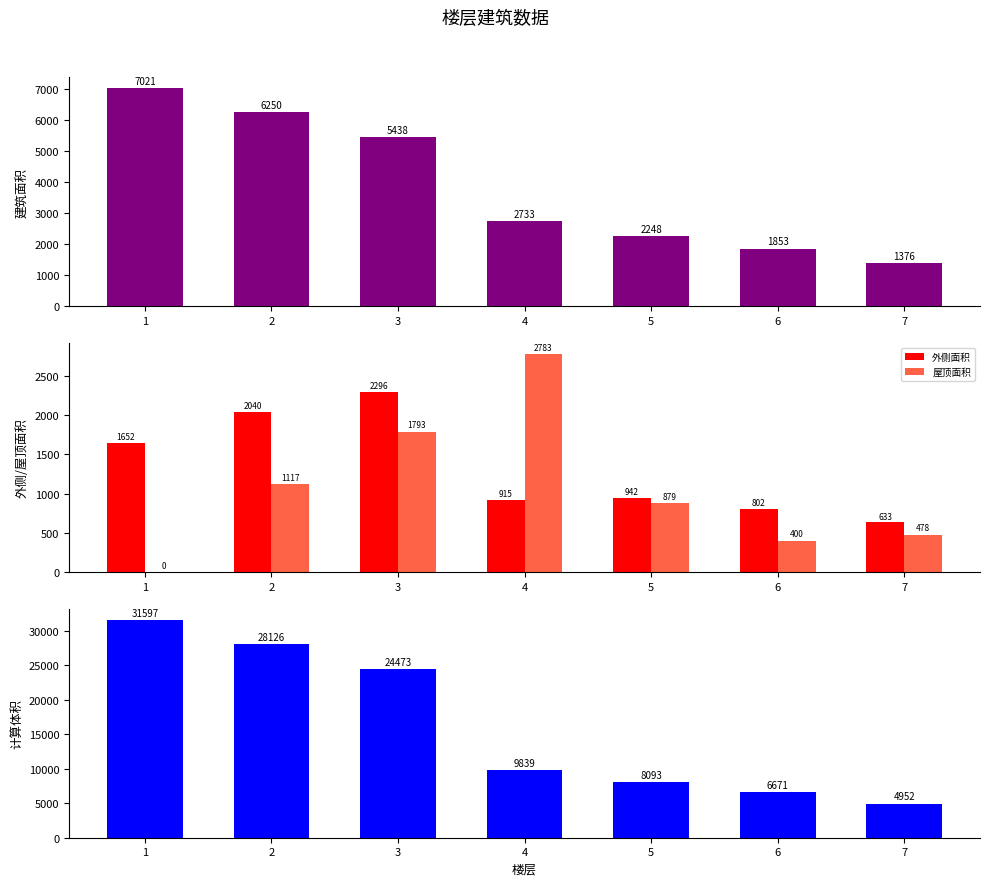

What is the difference between the highest and lowest values at 7?

4474.2